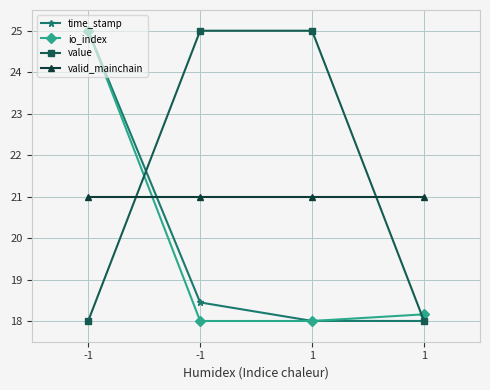

Does the chart display data point markers on the line(s)?

Yes